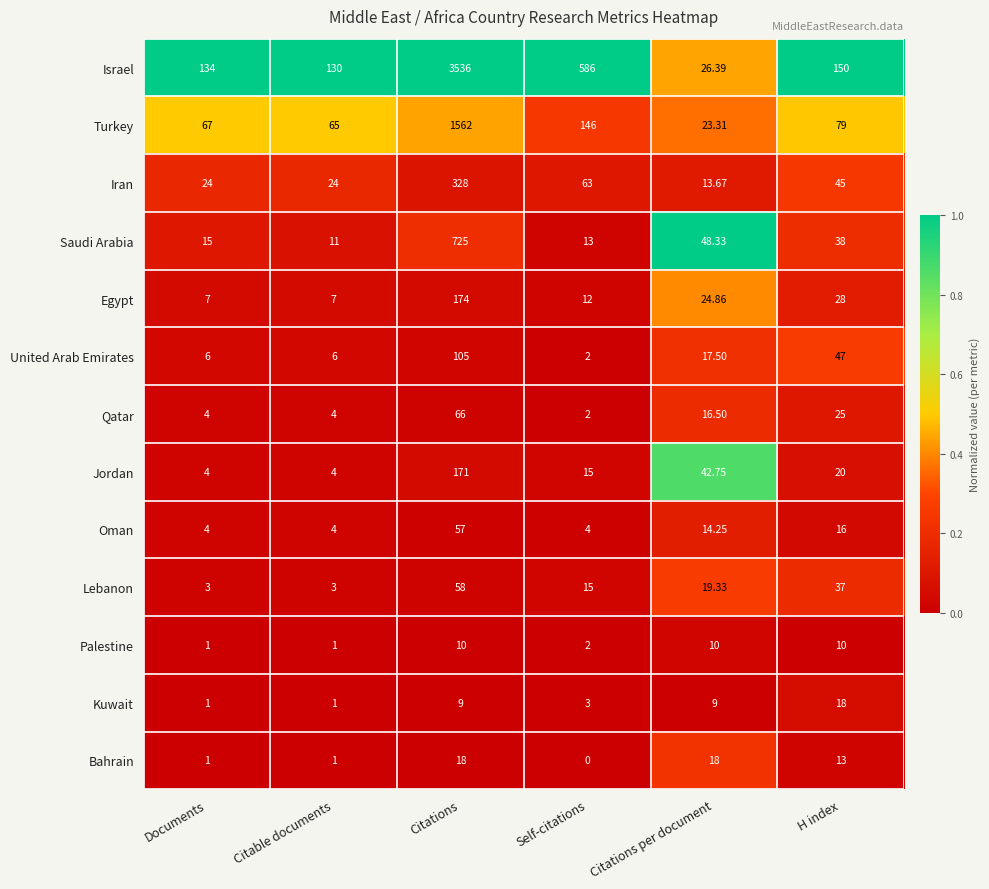

What is the spread (max minus min) of values at Citable documents?

129.0